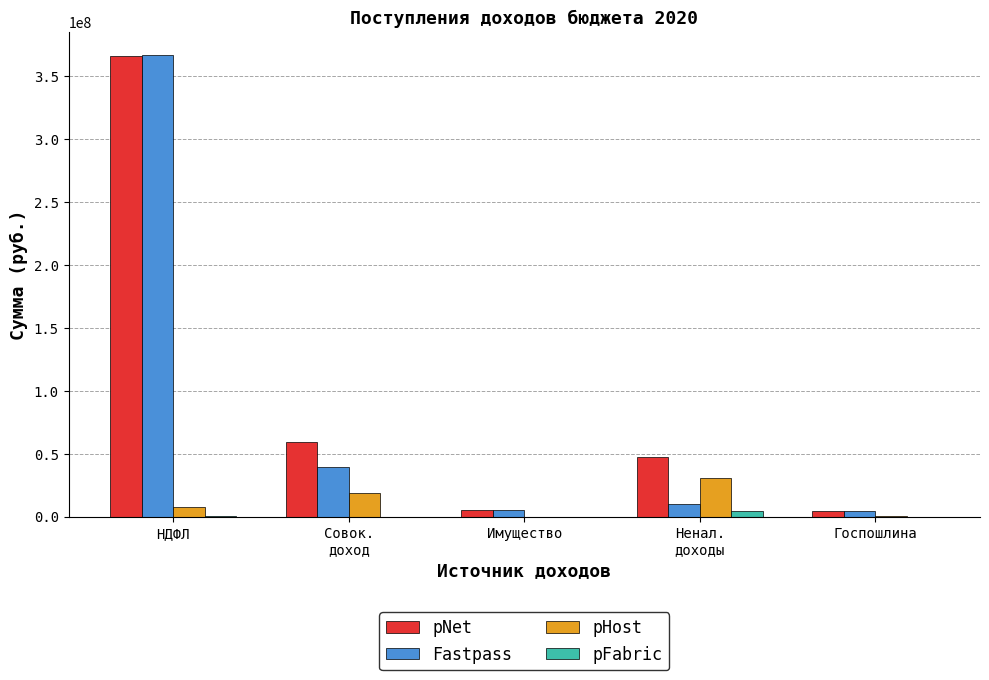

Is the value of pHost at НДФЛ greater than the value of pNet at НДФЛ?

No